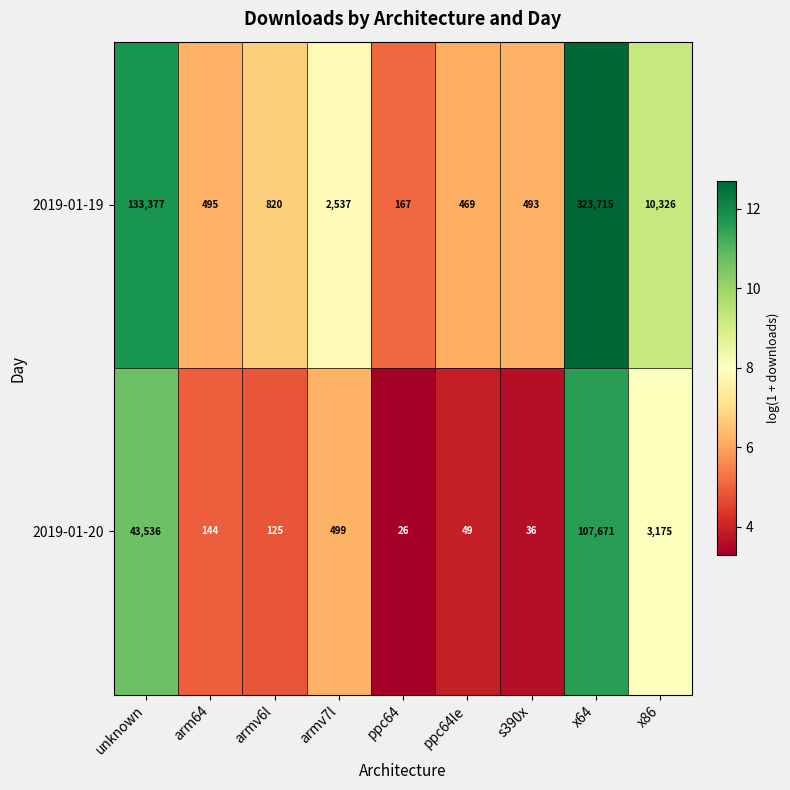

List the series in order of their overall mean, lowest first.

2019-01-20, 2019-01-19